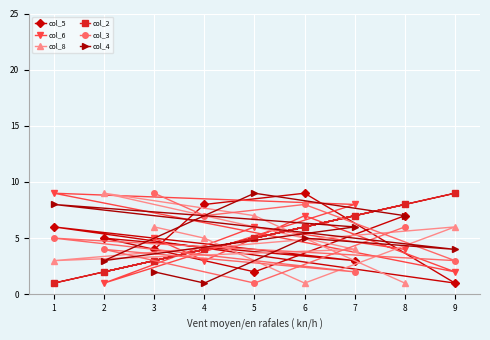

How many col_6 values are between 3 and 7?

5